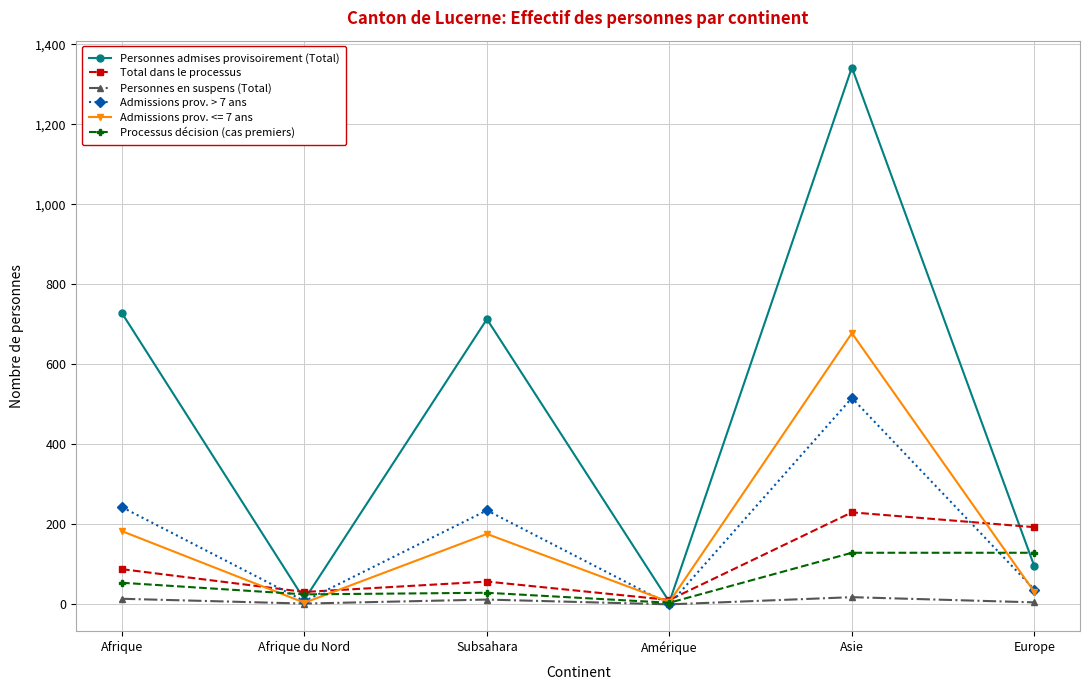

The Processus décision (cas premiers) series shows 54 at Afrique. True or false?

True